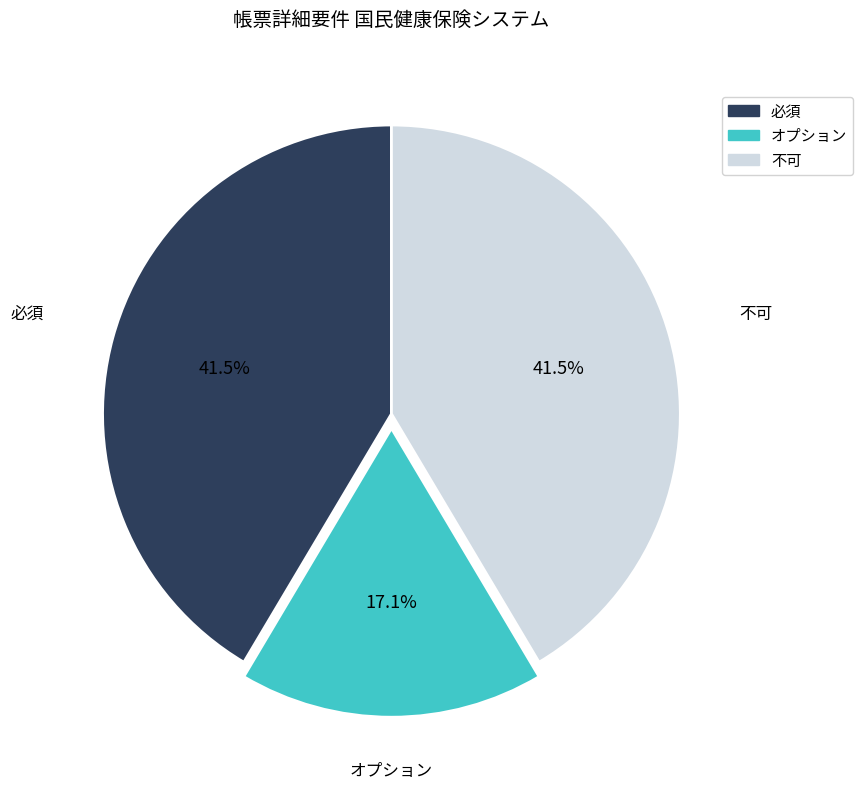

How many slices are in this pie chart?

3